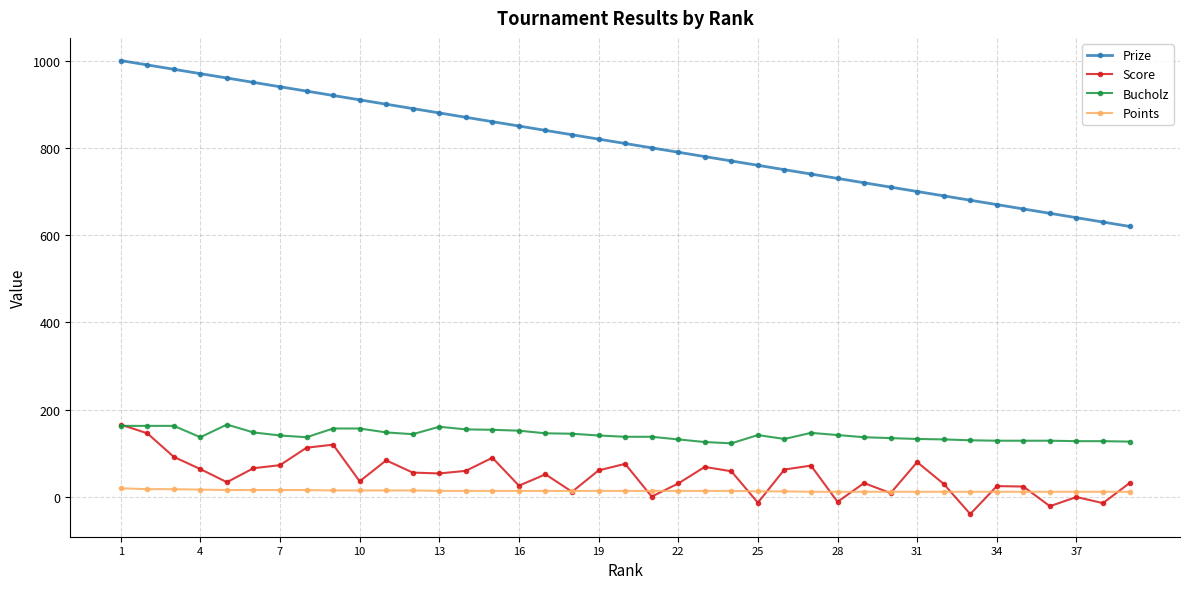

How many data points in Prize are less than 810?

19